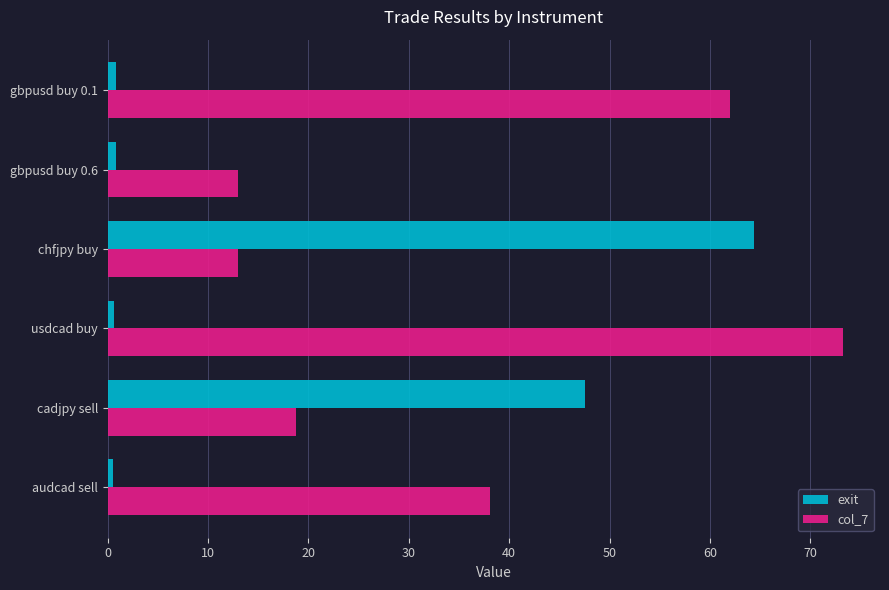

True or false: col_7 has a value of 25.7 at audcad sell.

False